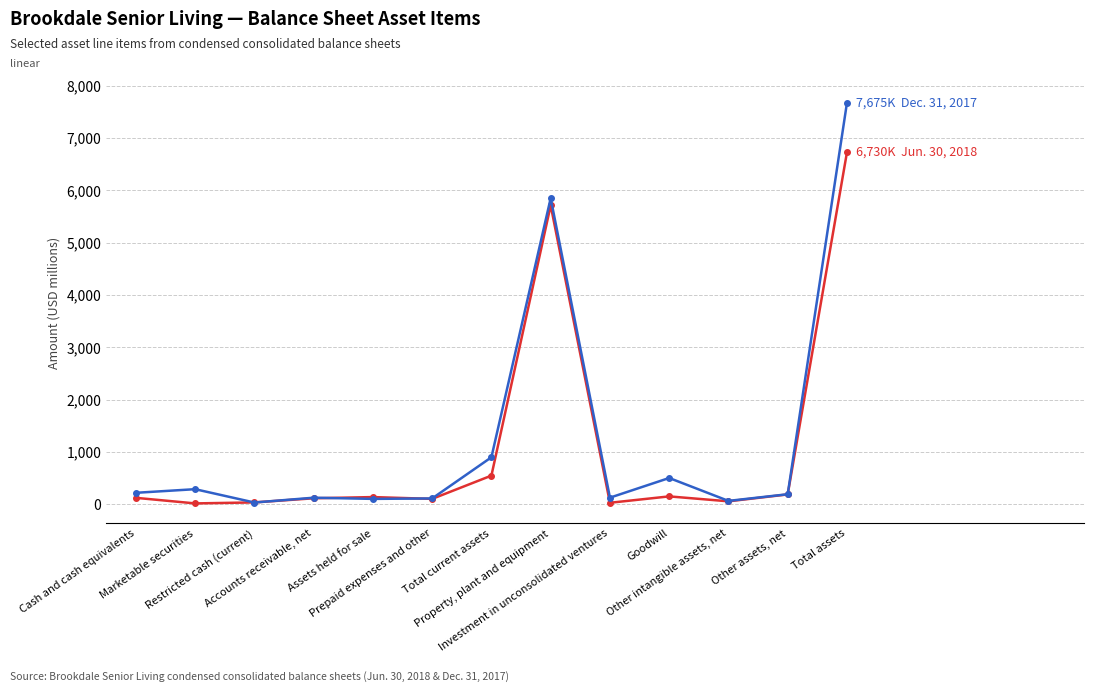

Reading left to right, extract all data points from this chart.

Jun. 30, 2018: Cash and cash equivalents=126.6	Marketable securities=20.0	Restricted cash (current)=39.0	Accounts receivable, net=118.0	Assets held for sale=141.1	Prepaid expenses and other=106.4	Total current assets=551.1	Property, plant and equipment=5715.9	Investment in unconsolidated ventures=32.0	Goodwill=154.1	Other intangible assets, net=59.8	Other assets, net=191.6	Total assets=6729.6
Dec. 31, 2017: Cash and cash equivalents=222.6	Marketable securities=291.8	Restricted cash (current)=37.2	Accounts receivable, net=129.0	Assets held for sale=106.4	Prepaid expenses and other=114.8	Total current assets=901.9	Property, plant and equipment=5852.1	Investment in unconsolidated ventures=129.8	Goodwill=505.8	Other intangible assets, net=68.0	Other assets, net=195.2	Total assets=7675.4